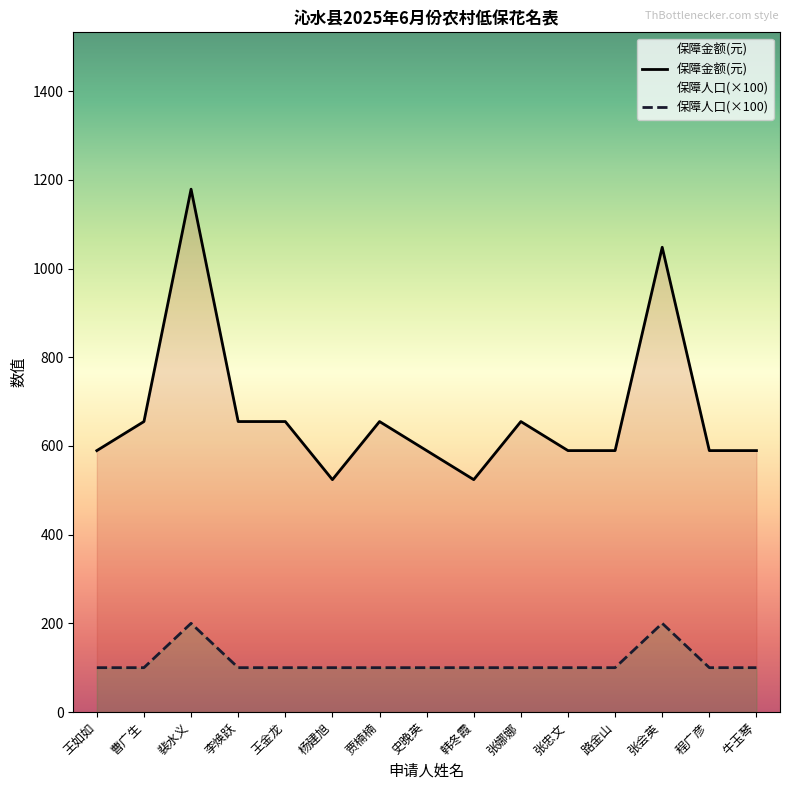

How many lines are shown in the chart?

2